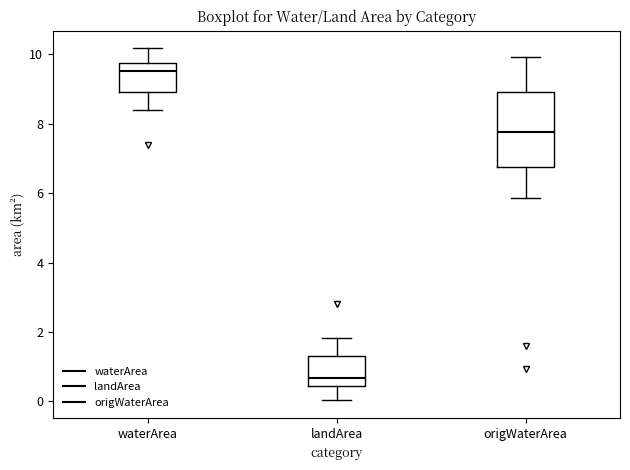

Which box's median line is the highest?

waterArea